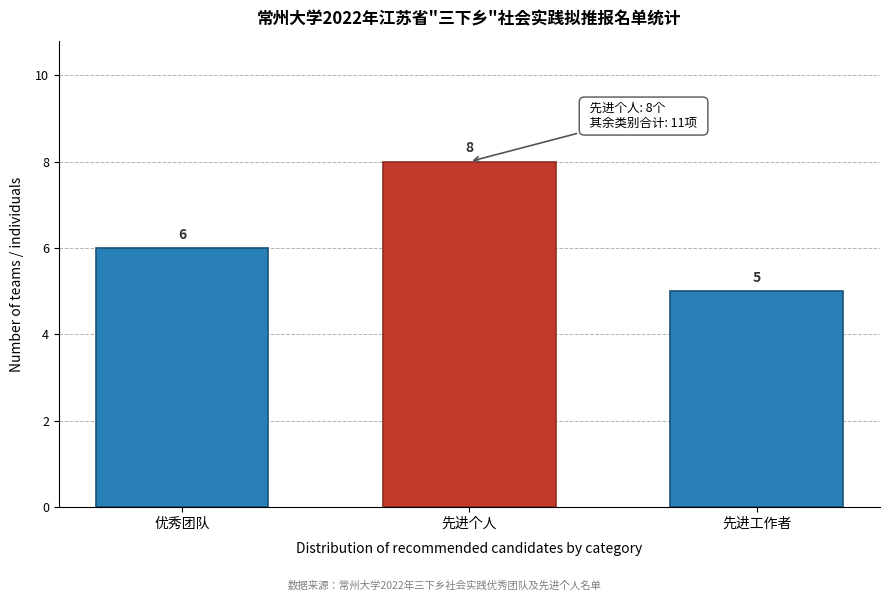

Reading left to right, extract all data points from this chart.

优秀团队=6	先进个人=8	先进工作者=5